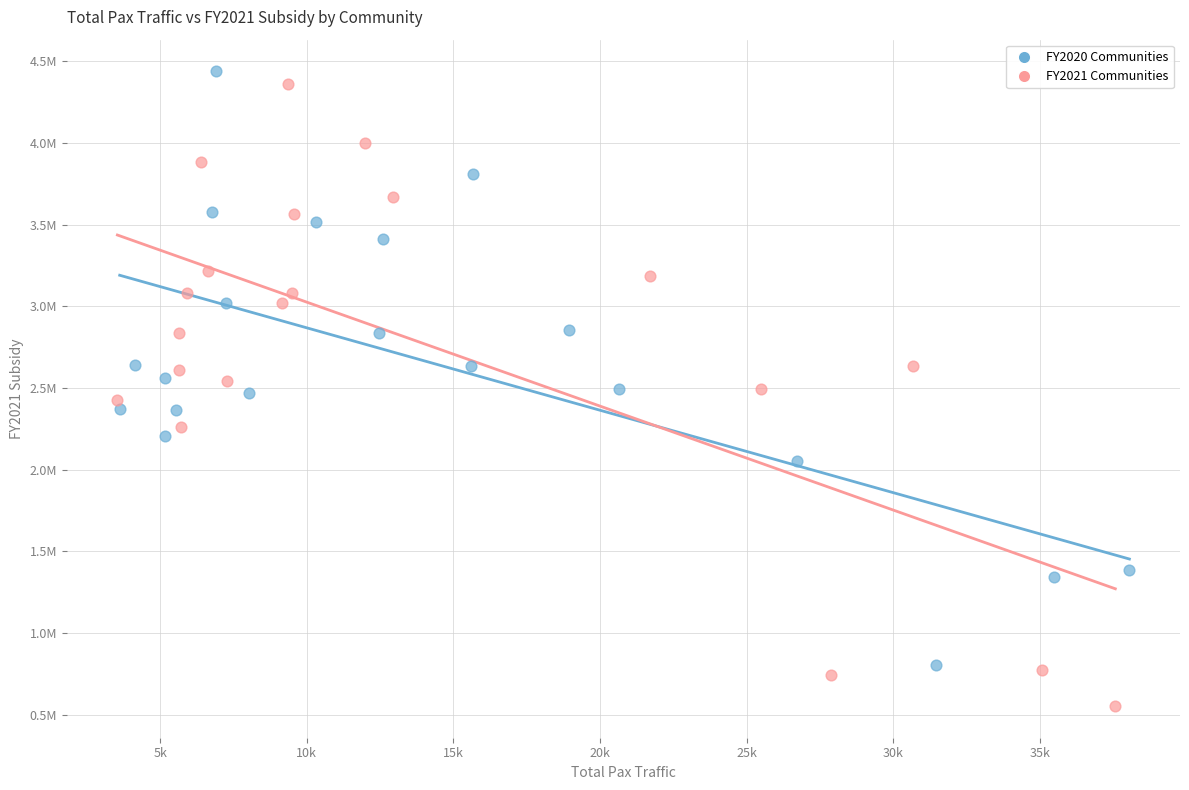

What are all the series names shown in the legend?

FY2020 Communities, FY2021 Communities